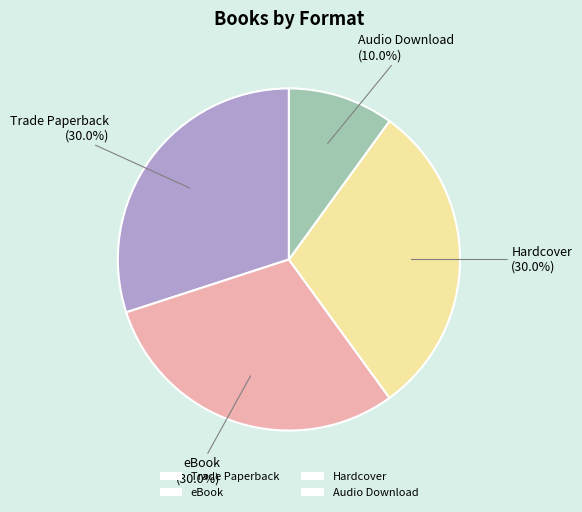

Do Trade Paperback and Hardcover together represent more than half of the pie?

Yes